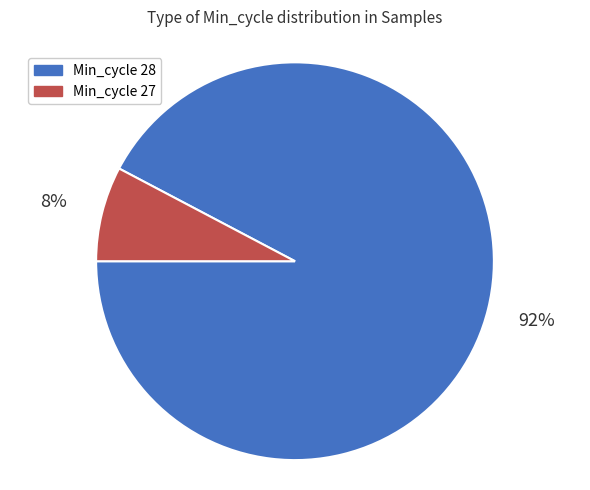

Between Min_cycle 27 and Min_cycle 28, which is larger?

Min_cycle 28